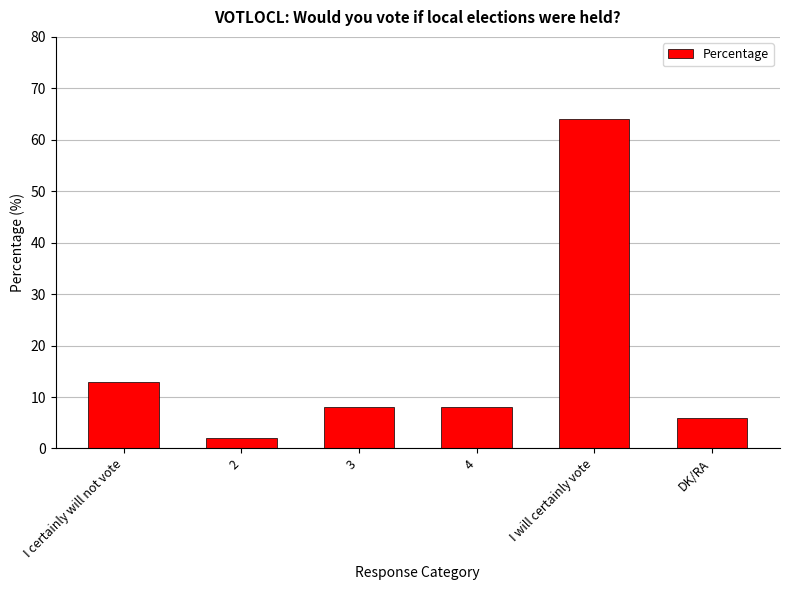

Reading right to left, transcribe all the data shown in this chart.

6	64	8	8	2	13